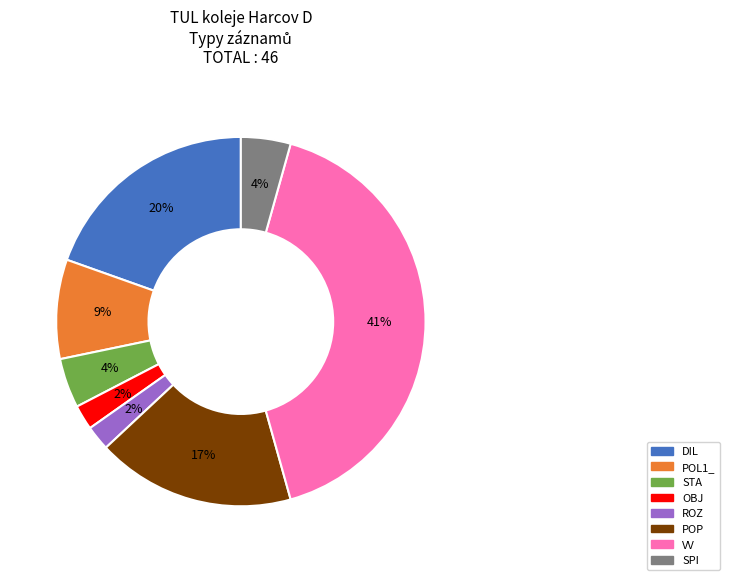

What percentage is the STA slice, to the nearest percent?

4%